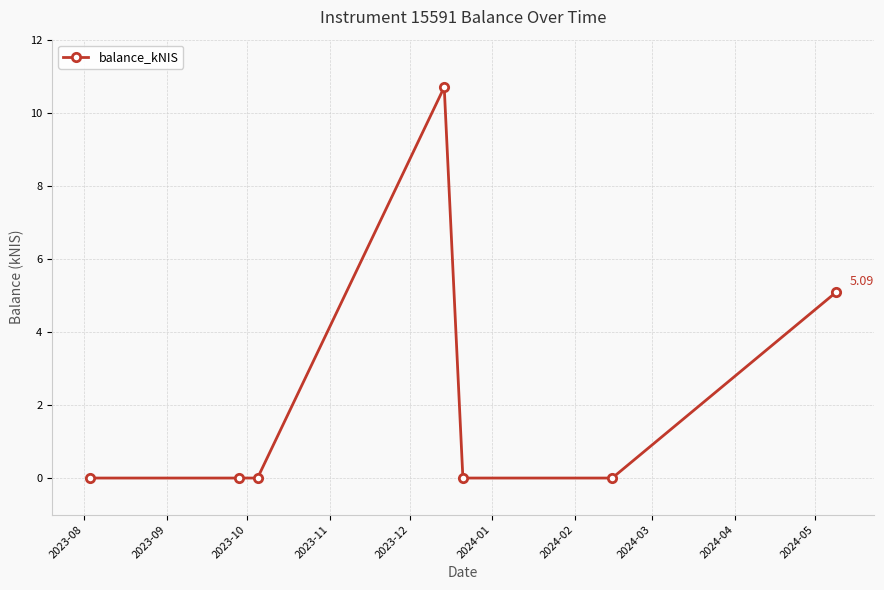

What is the sum of all values?

15.8